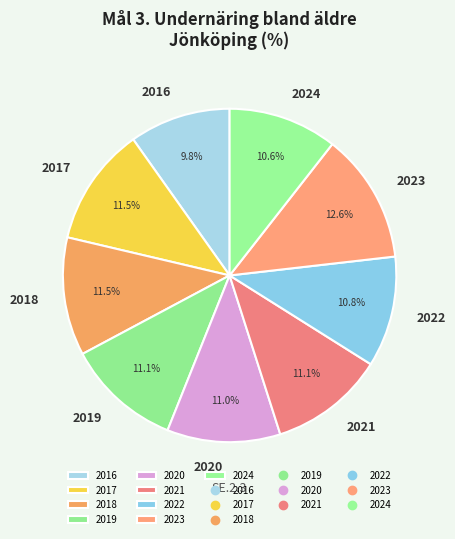

To the nearest percent, what is the difference between the largest and smallest slice percentages?

3%